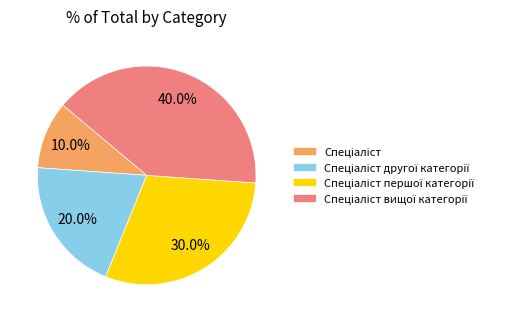

Is there any slice that represents more than half of the pie?

No